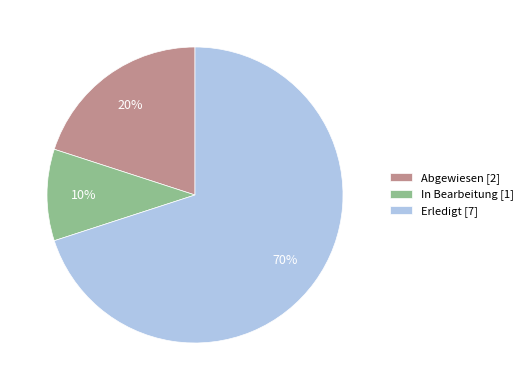

How many segments does this pie chart have?

3